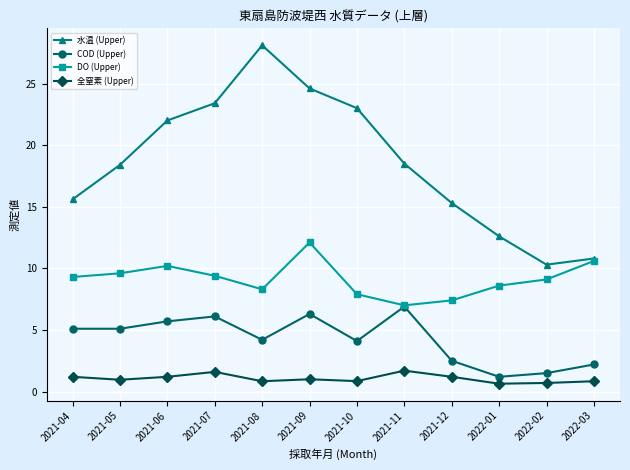

What is the label of the 7th point from the left?

2021-10